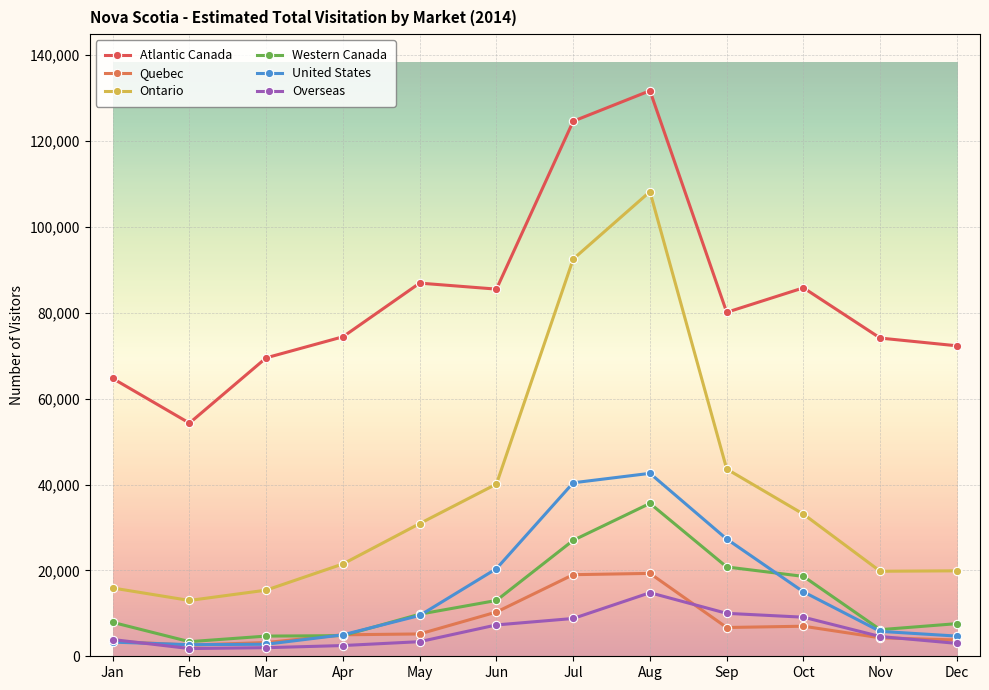

At which category is the sum across all series the highest?

Aug